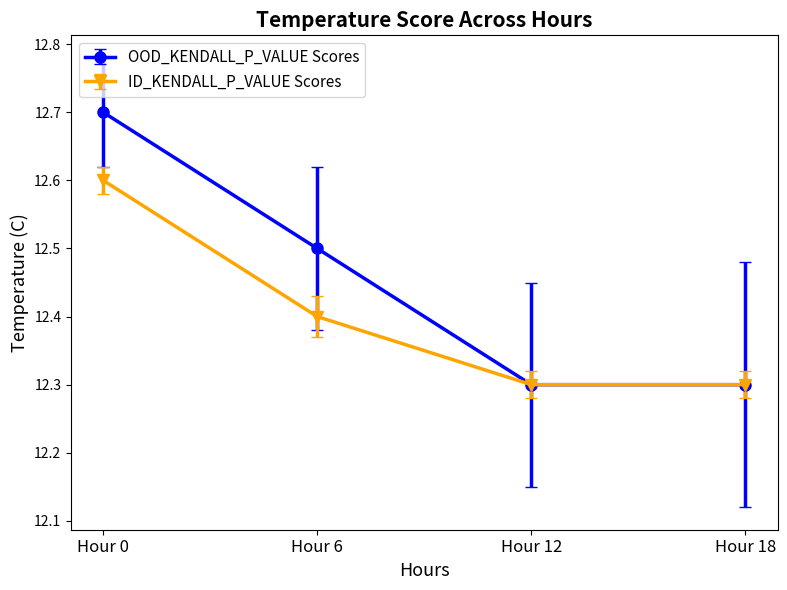

How many distinct data groups are displayed?

2